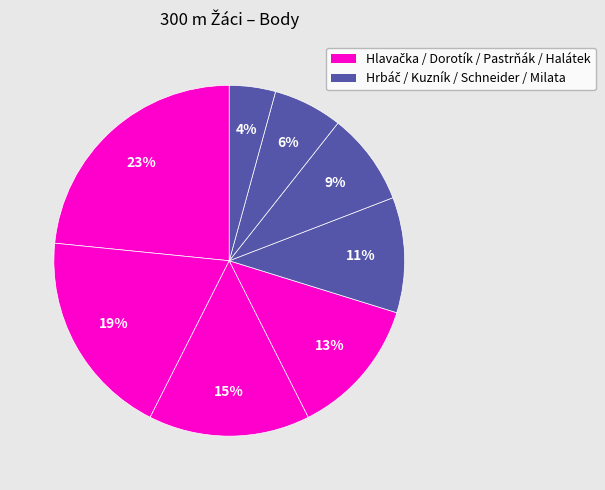

How many slices are in this pie chart?

8